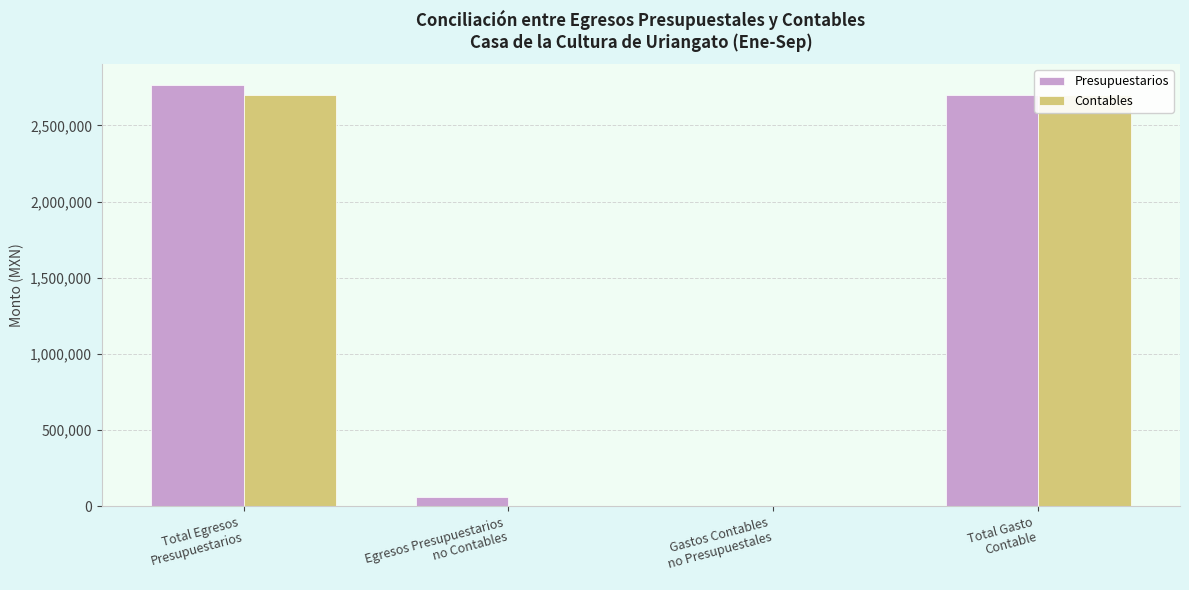

Is it true that Presupuestarios equals -911525.1 at Gastos Contables
no Presupuestales?

False